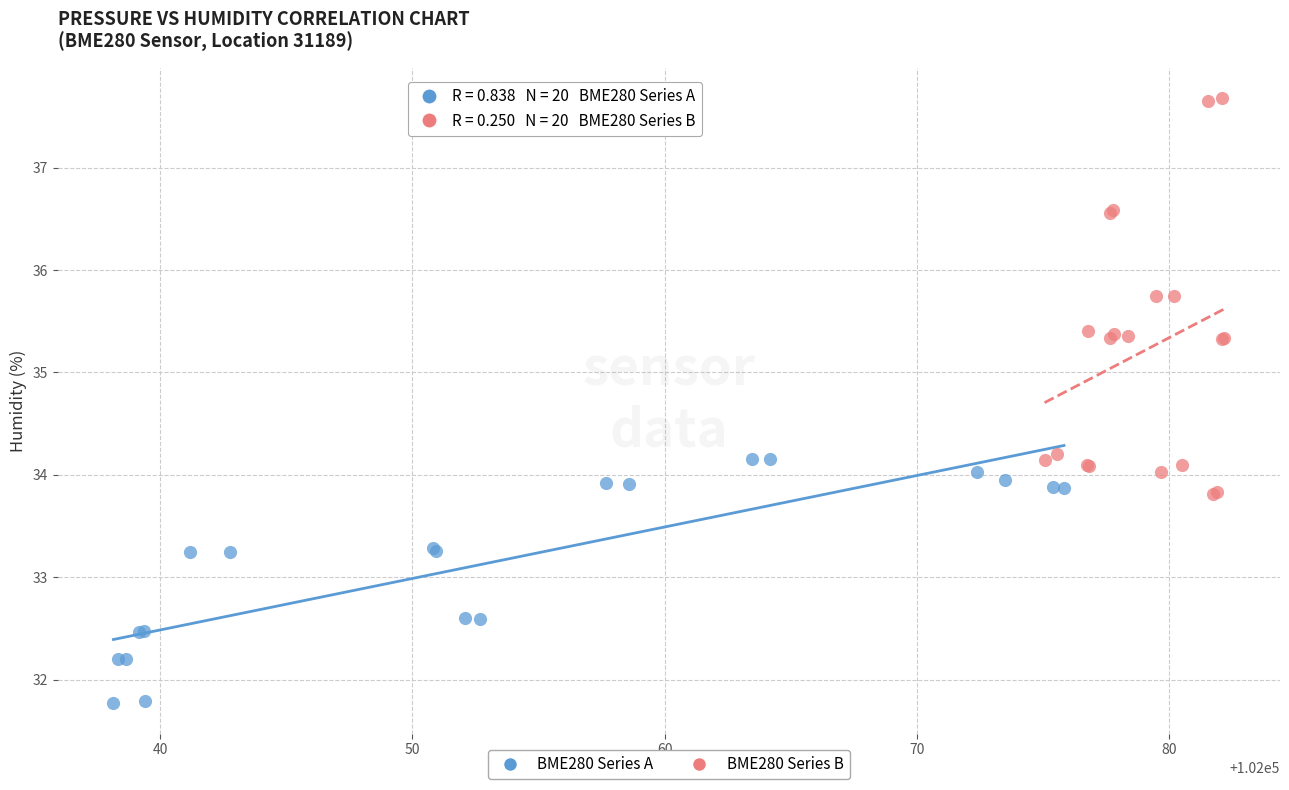

Which series reaches the maximum Y coordinate?

BME280 Series B